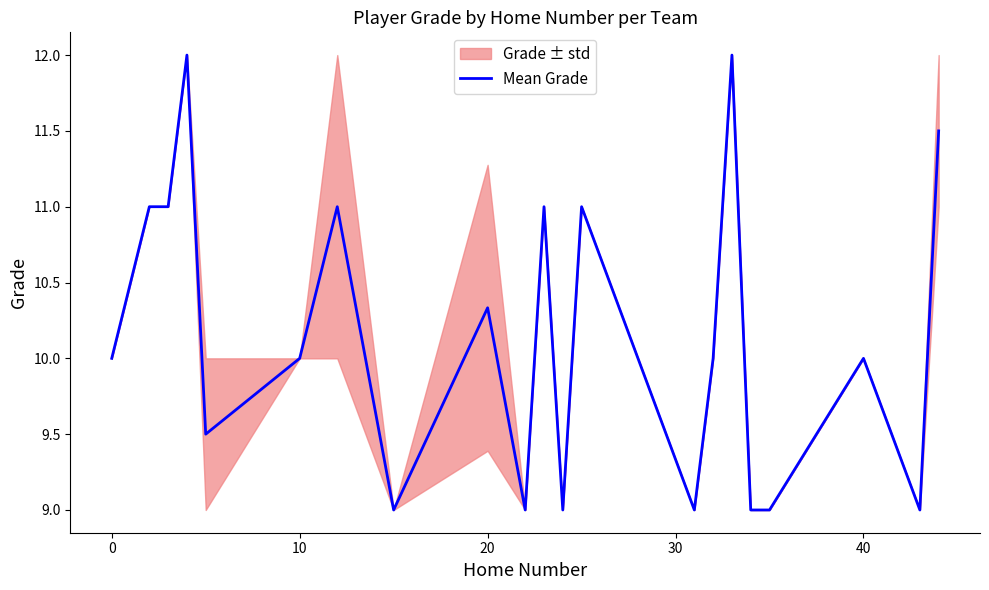

Reading left to right, what are all the values shown in this chart?

10.0	11.0	11.0	12.0	9.5	10.0	11.0	9.0	10.3	9.0	11.0	9.0	11.0	9.0	10.0	12.0	9.0	9.0	10.0	9.0	11.5